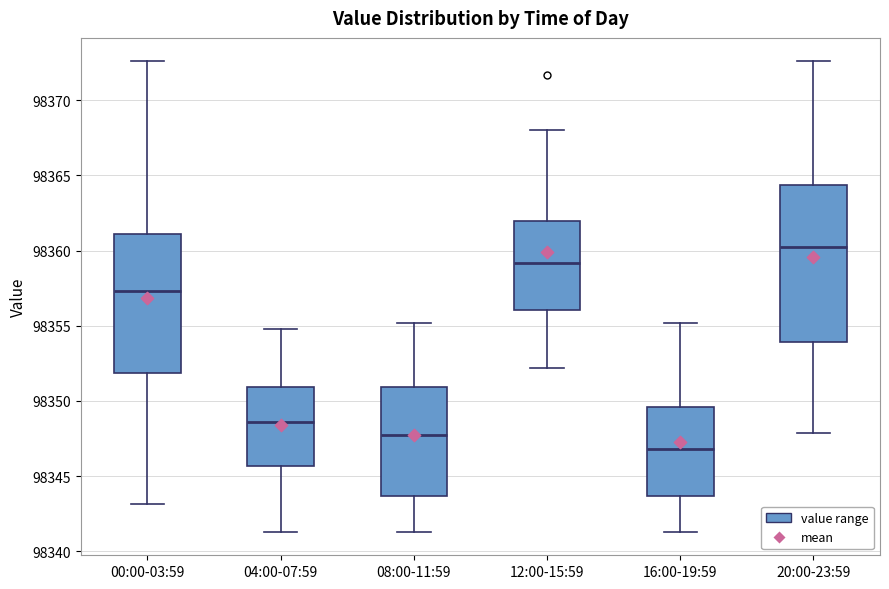

Reading left to right, read every box against the y-axis: the position of its median line, the range the box covers, and the ends of its whiskers. The values are not printed on the chart, so give them approximately, as read against the axis.

00:00-03:59: median 98357.5, box 98352.0 to 98361.0, whiskers 98343.0 to 98372.5
04:00-07:59: median 98348.5, box 98345.5 to 98351.0, whiskers 98341.5 to 98355.0
08:00-11:59: median 98348.0, box 98343.5 to 98351.0, whiskers 98341.5 to 98355.0
12:00-15:59: median 98359.0, box 98356.0 to 98362.0, whiskers 98352.0 to 98368.0
16:00-19:59: median 98347.0, box 98343.5 to 98349.5, whiskers 98341.5 to 98355.0
20:00-23:59: median 98360.0, box 98354.0 to 98364.5, whiskers 98348.0 to 98372.5